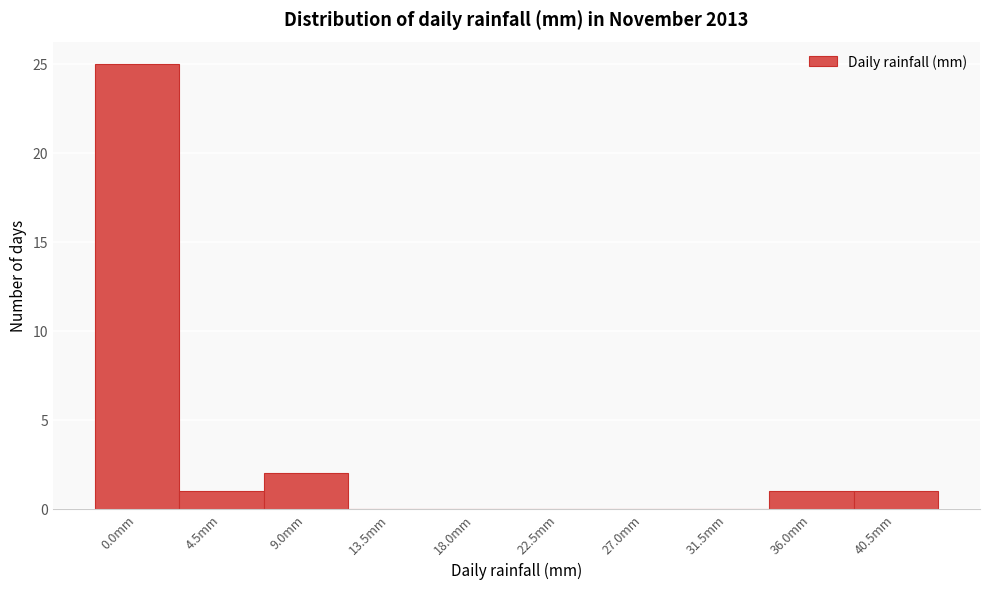

Reading left to right, what are all the values shown in this chart?

0.0mm=25	4.5mm=1	9.0mm=2	13.5mm=0	18.0mm=0	22.5mm=0	27.0mm=0	31.5mm=0	36.0mm=1	40.5mm=1